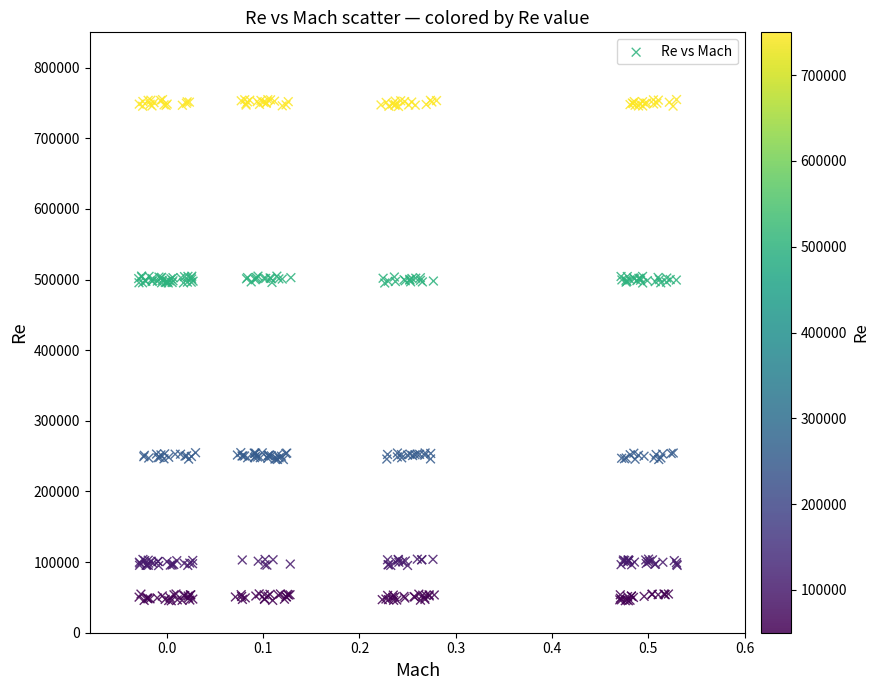

What is the range of Y values (max minus min)?

709619.6